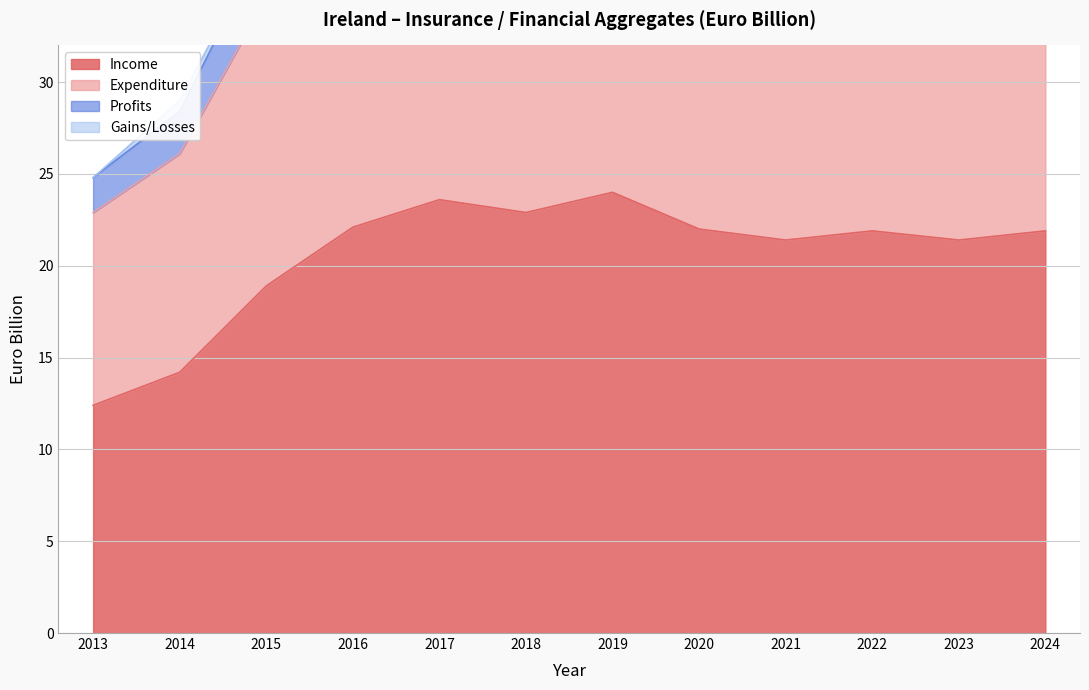

Count the number of categories in the chart.

12